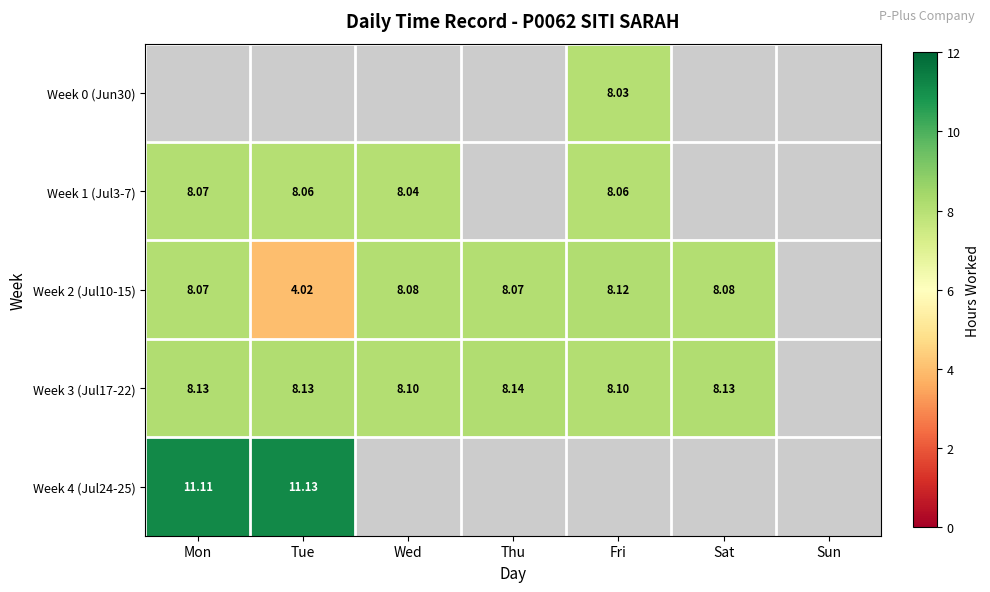

How many values in Week 0 (Jun30) are above zero?

1